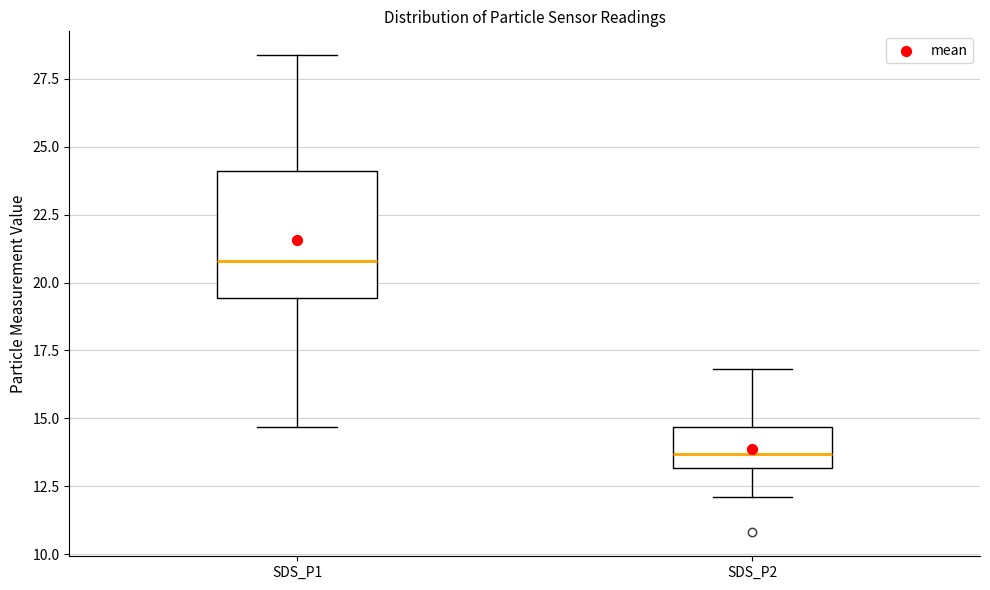

Which box's median line is the lowest?

SDS_P2